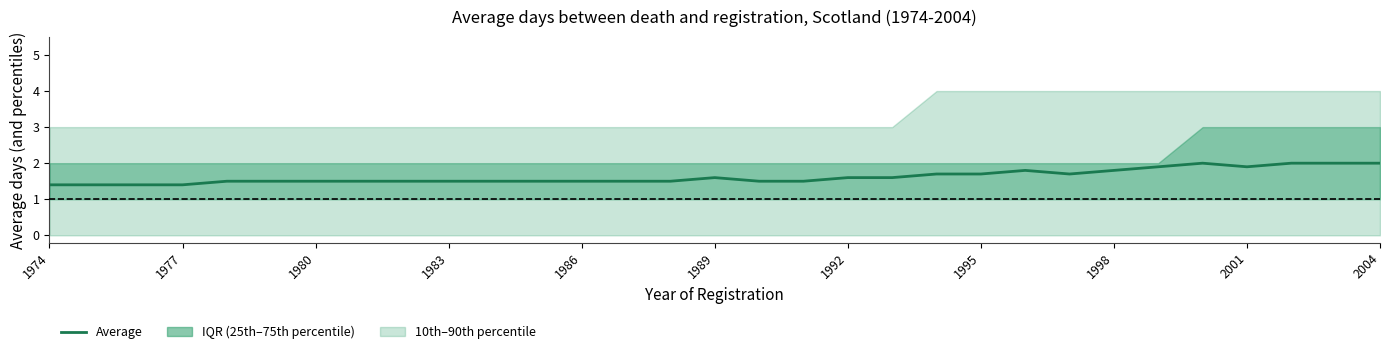

Reading left to right, transcribe all the data shown in this chart.

1.4	1.4	1.4	1.4	1.5	1.5	1.5	1.5	1.5	1.5	1.5	1.5	1.5	1.5	1.5	1.6	1.5	1.5	1.6	1.6	1.7	1.7	1.8	1.7	1.8	1.9	2.0	1.9	2.0	2.0	2.0